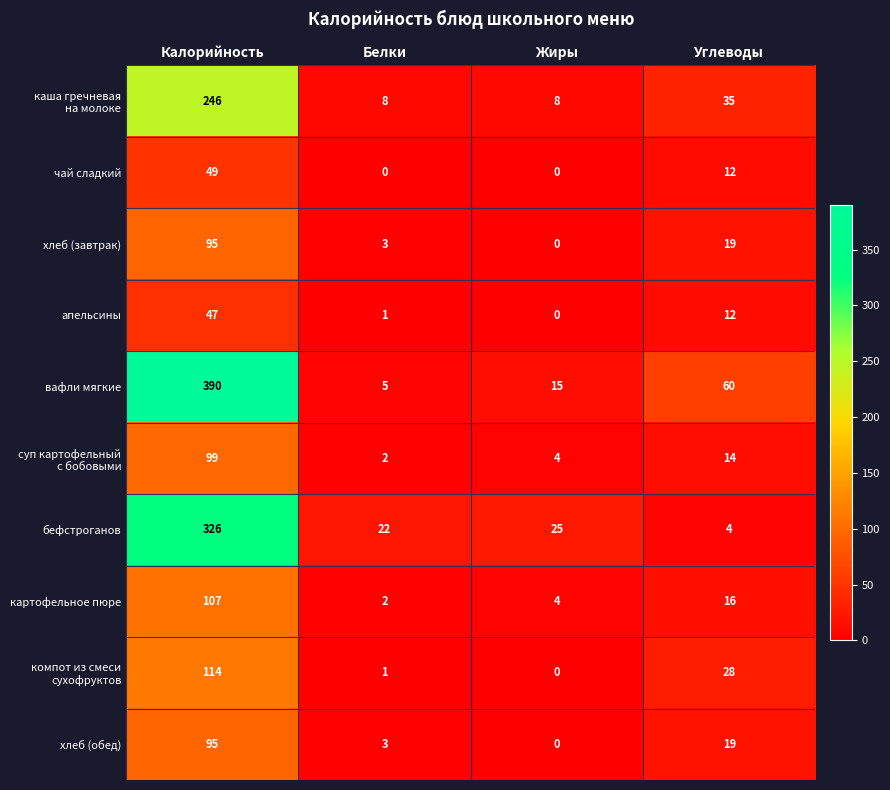

Which series has the largest total across all categories?

вафли мягкие